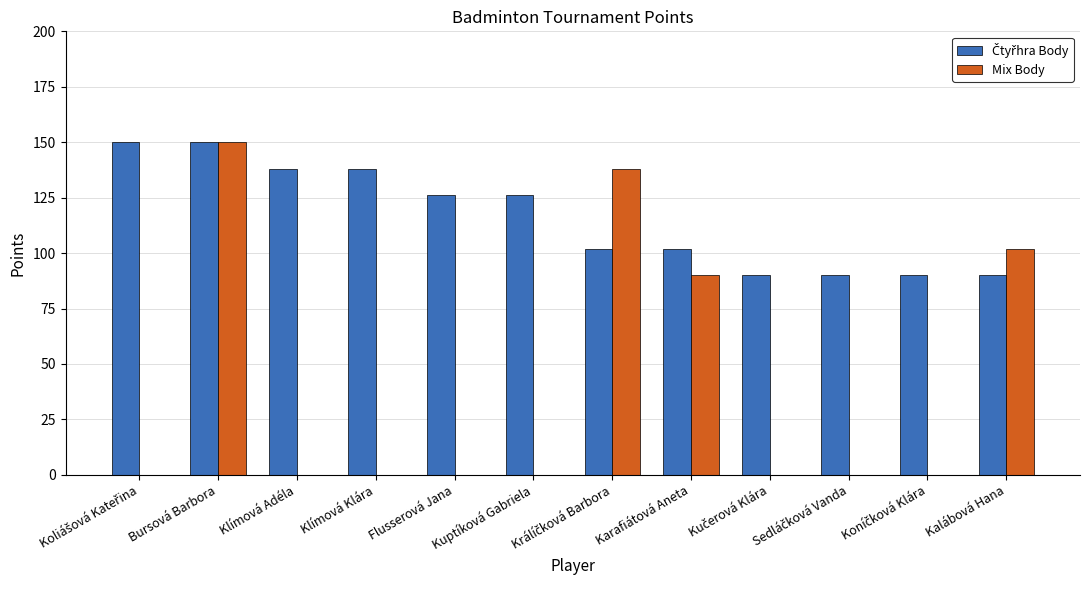

What is the sum of all Mix Body values?

480